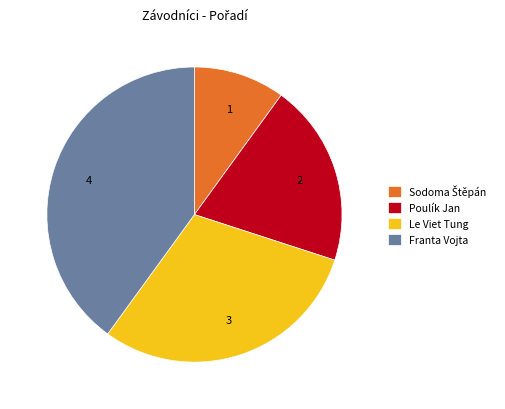

Does any single category account for the majority?

No